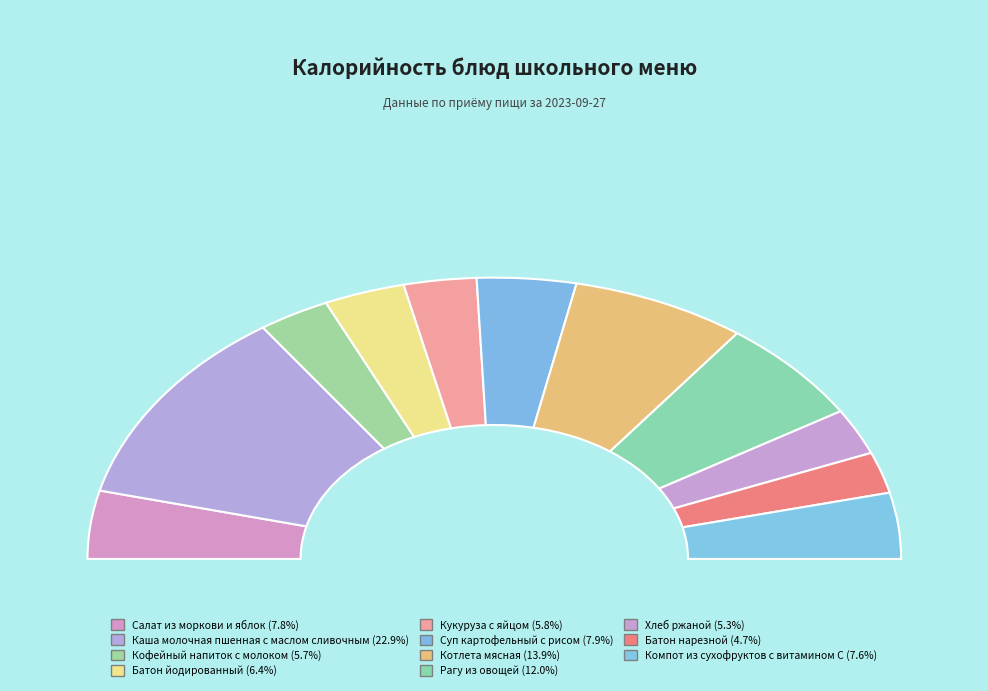

To the nearest percent, what is the difference between the largest and smallest slice percentages?

18%